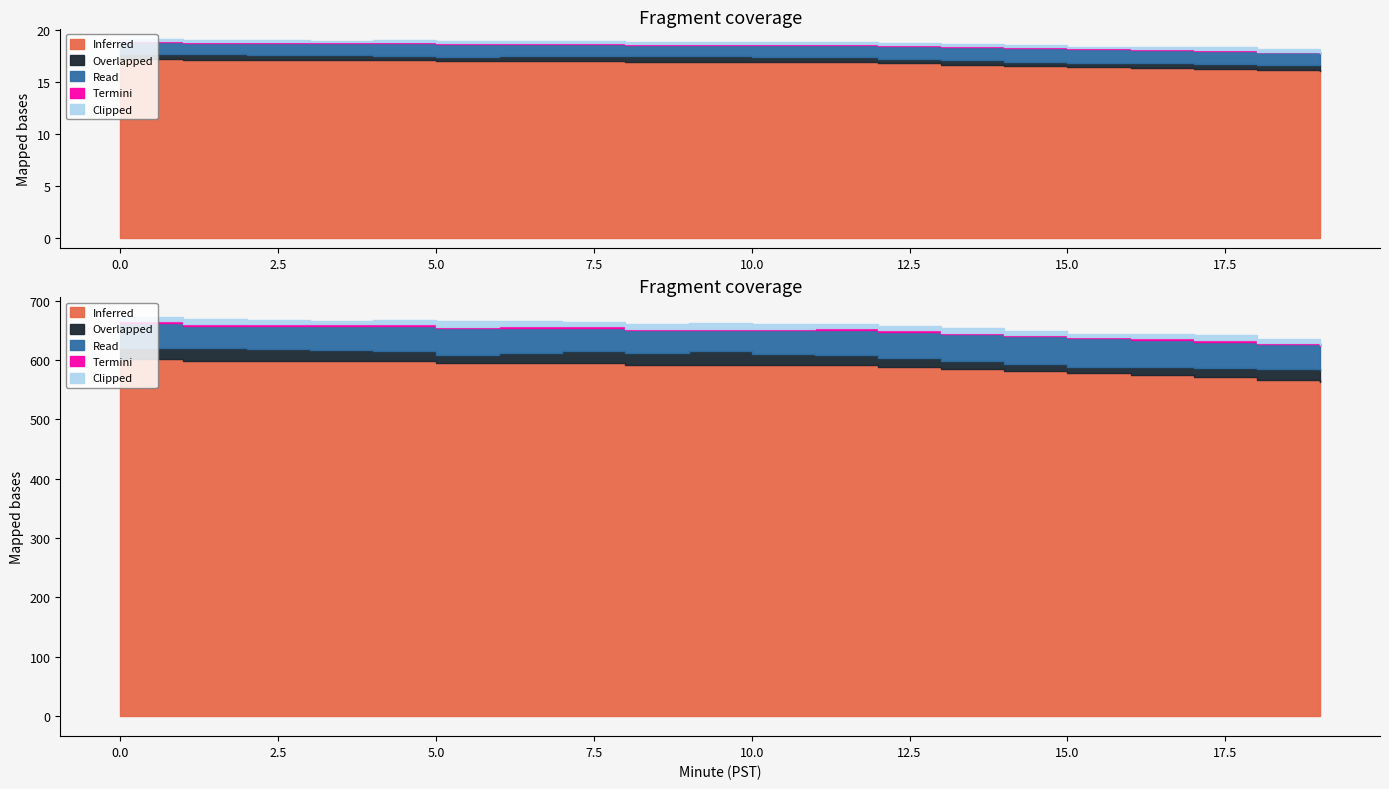

List the series in order of their peak value, lowest first.

Termini, Clipped, Overlapped, Read, Inferred